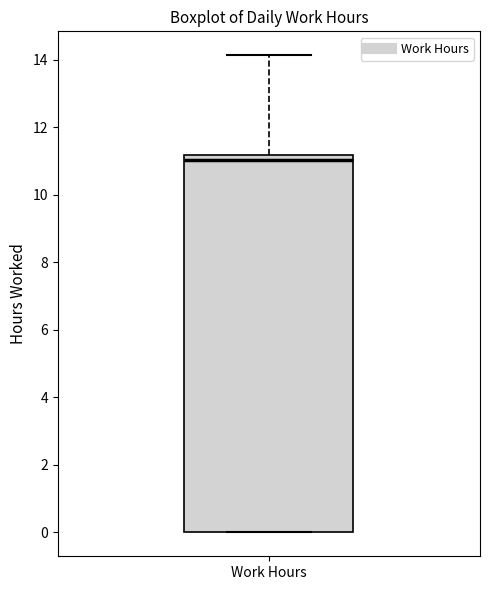

Transcribe this box plot: give where the median line is, the range the box spans, and where the two whiskers end, as read against the y-axis. The values are not printed on the chart, so give them approximately, as read against the axis.

median 11.0, box 0.0 to 11.2, whiskers 0.0 to 14.2